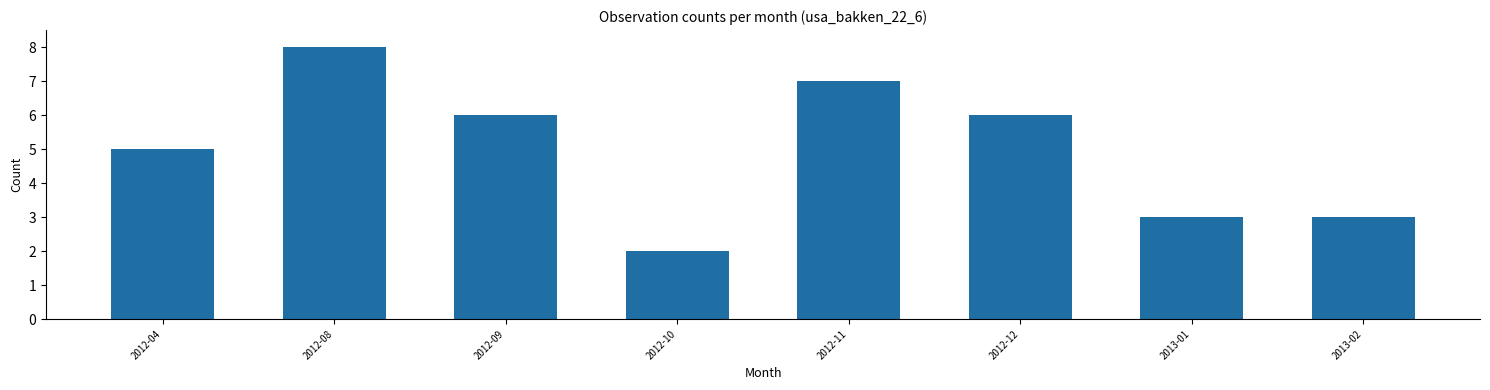

Between 2012-09 and 2013-01, which is larger?

2012-09